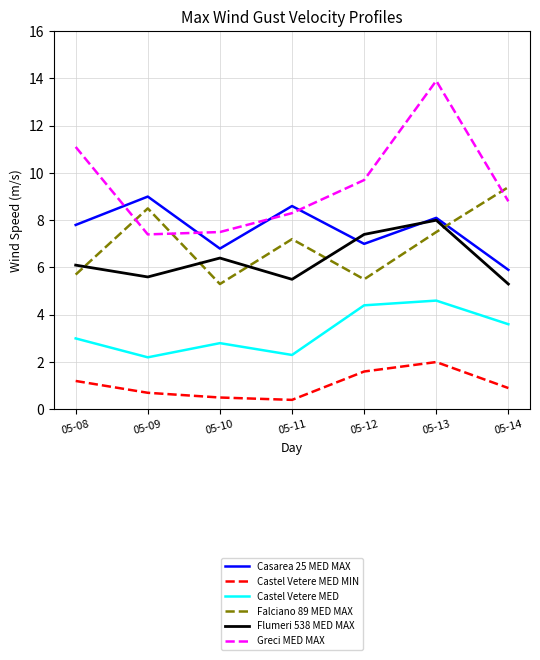

True or false: Castel Vetere MED MIN has more than 0 points higher than both neighbors.

True